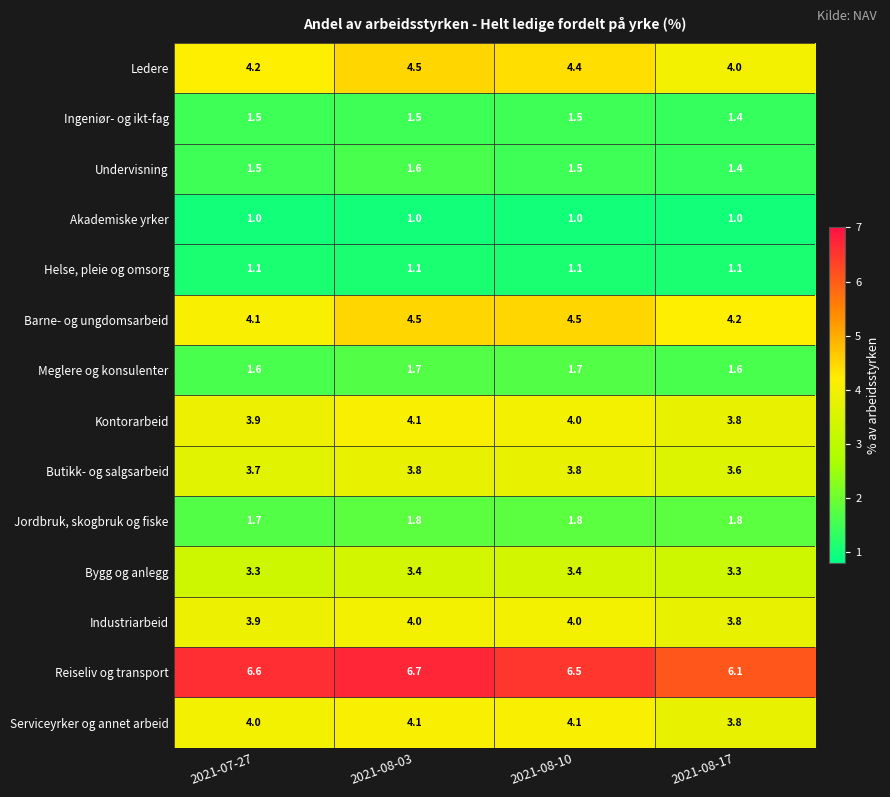

What is the maximum value for Helse, pleie og omsorg?

1.1